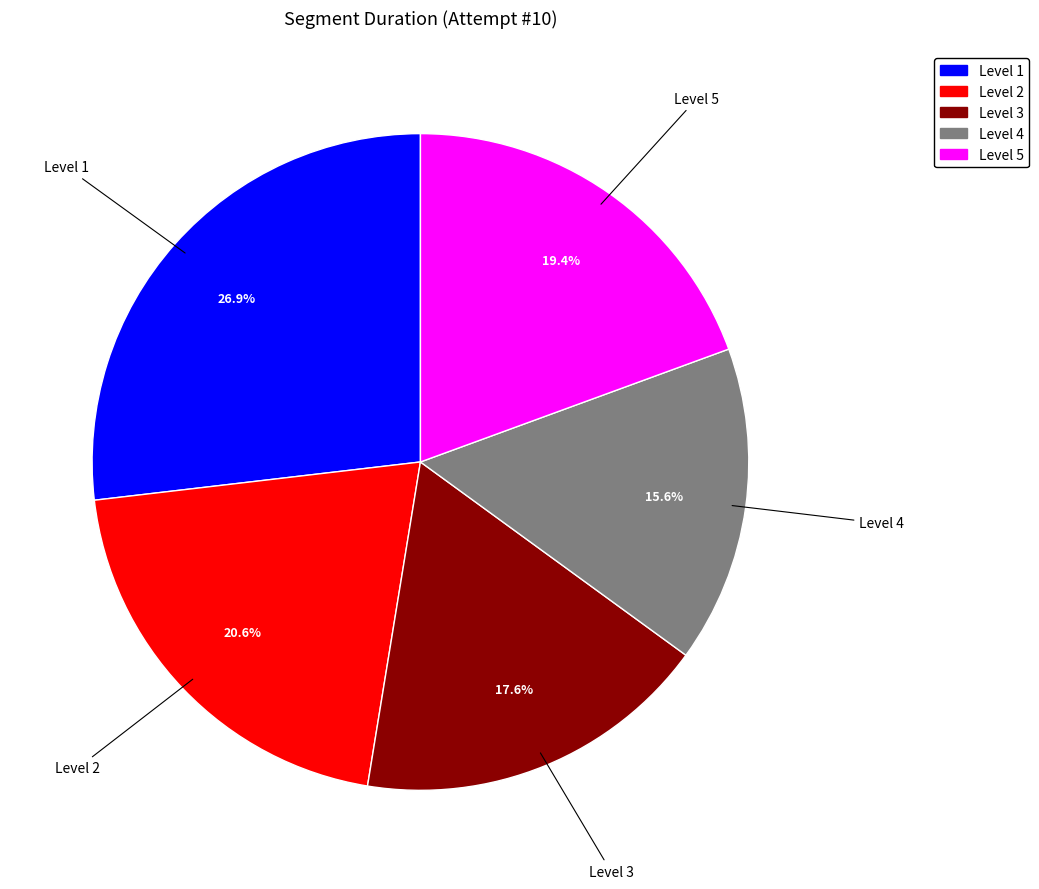

Approximately how many times larger is the value at Level 2 compared to Level 4?

1.3